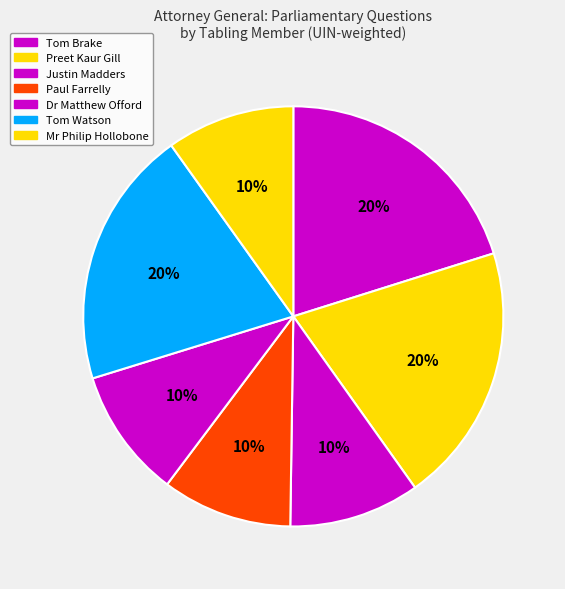

Does any single category account for the majority?

No